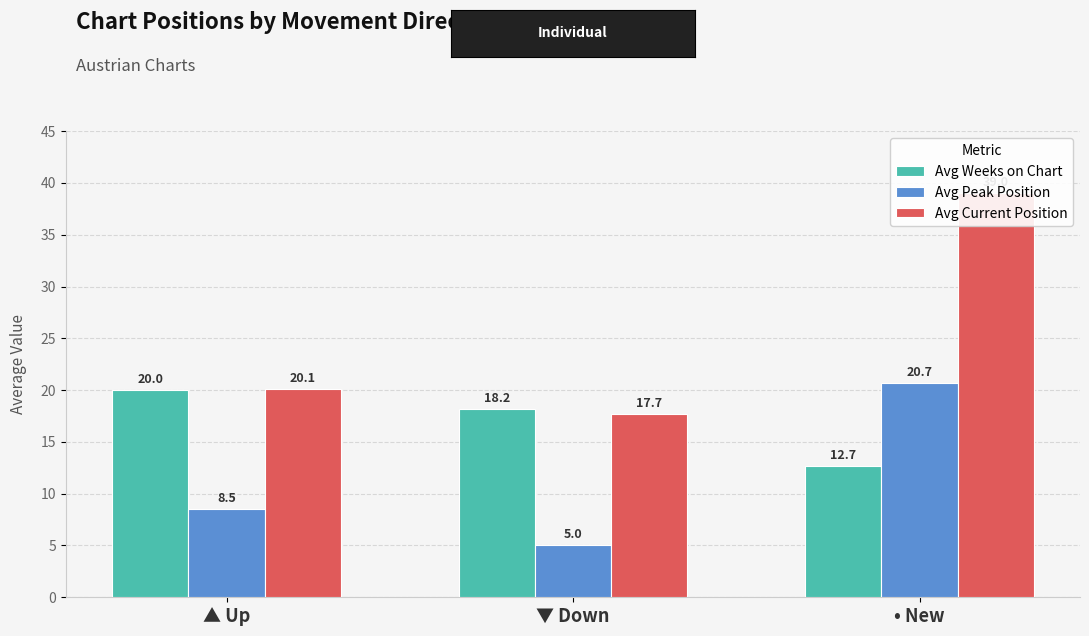

Which label corresponds to the largest value in the chart?

• New